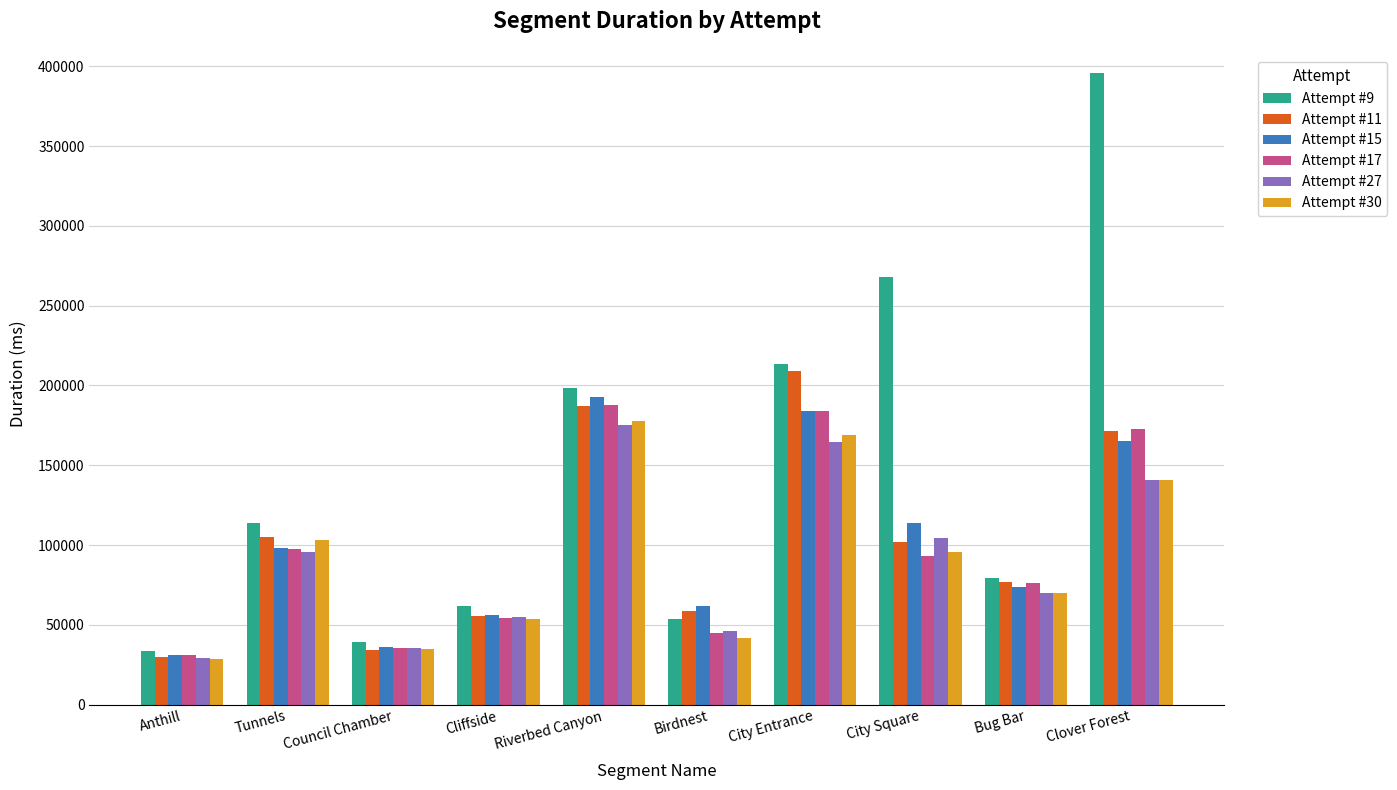

Read the Attempt #9 value at Tunnels.

113938